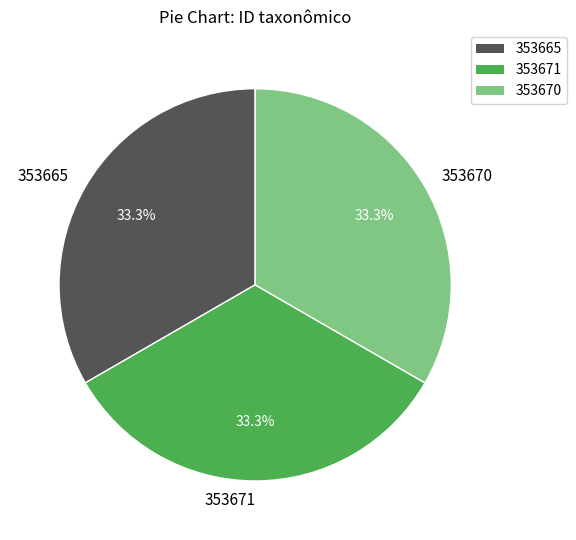

What is the ratio of the value at 353670 to the value at 353671?

1.0